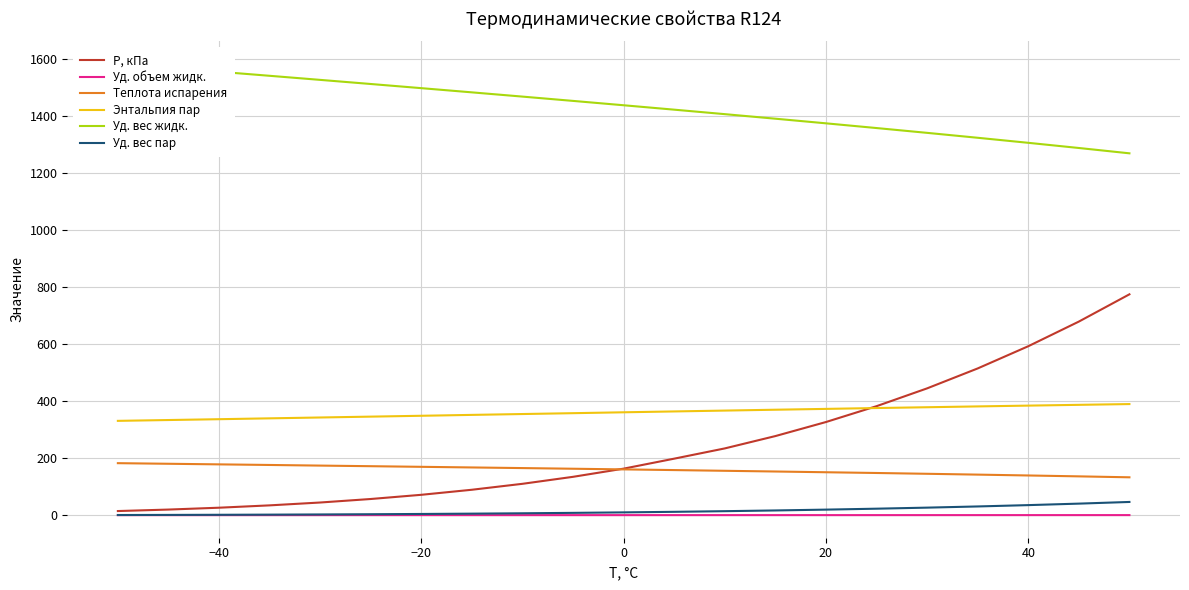

True or false: Уд. вес пар and Энтальпия пар intersect in this chart.

False